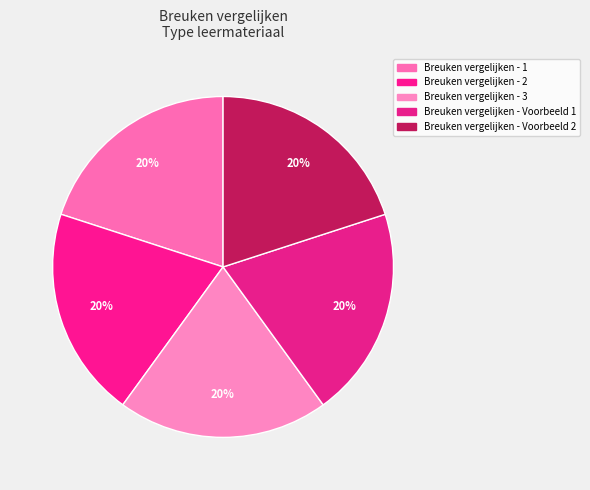

What percentage is the Breuken vergelijken - Voorbeeld 1 slice, to the nearest percent?

20%